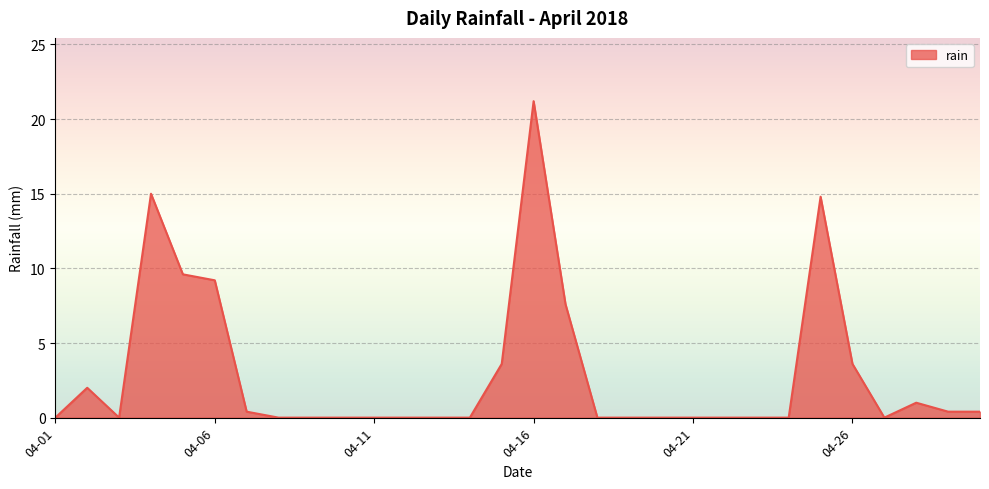

What is the maximum value shown in the chart?

21.2